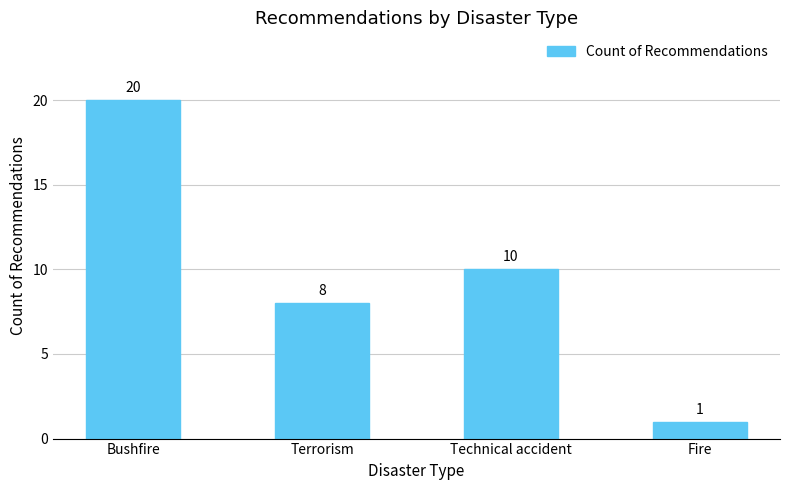

Are the bars grouped side by side (vs. stacked)?

No